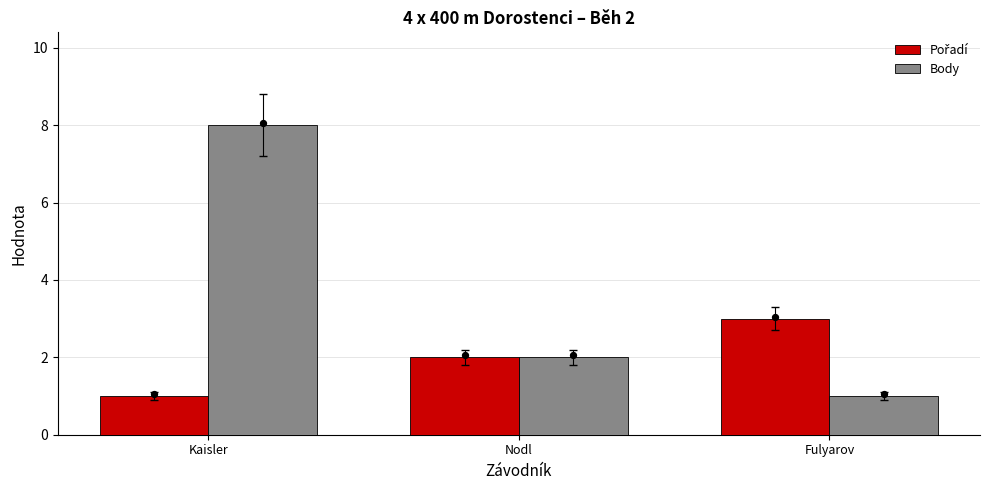

What are all the series names shown in the legend?

Pořadí, Body